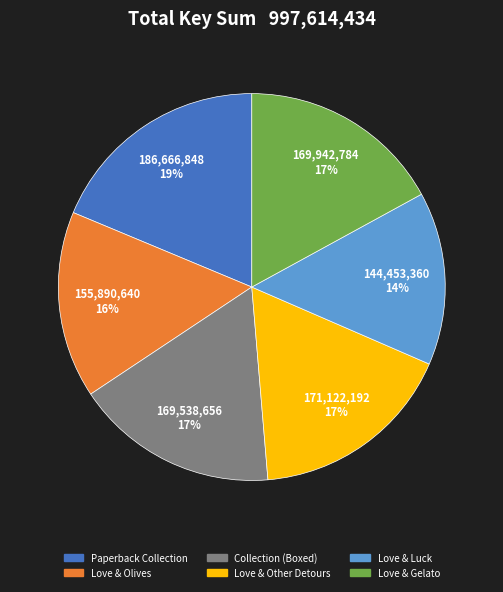

Does any single category account for the majority?

No